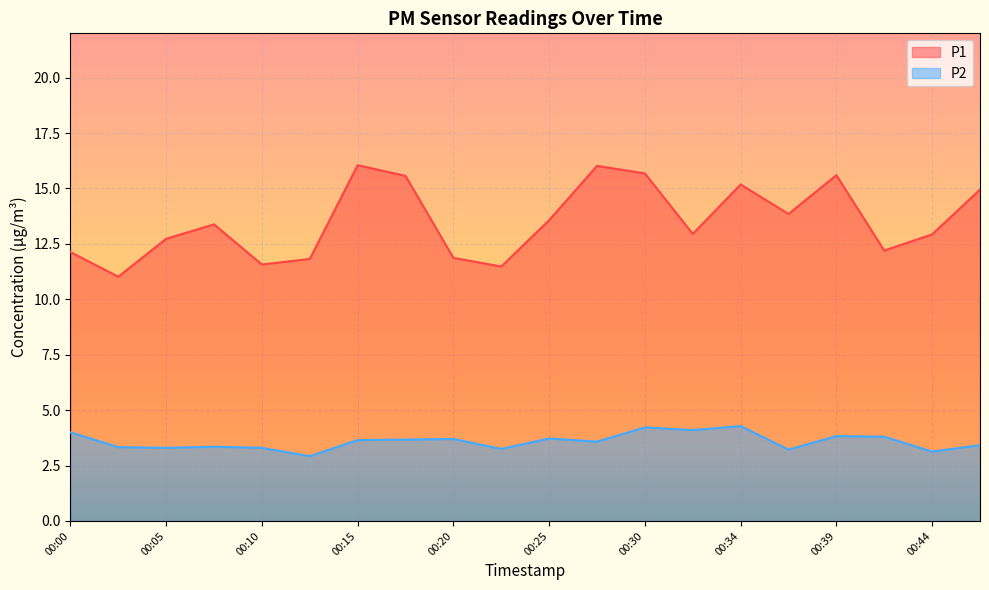

Is it true that P1 equals 6.9 at 00:32?

False